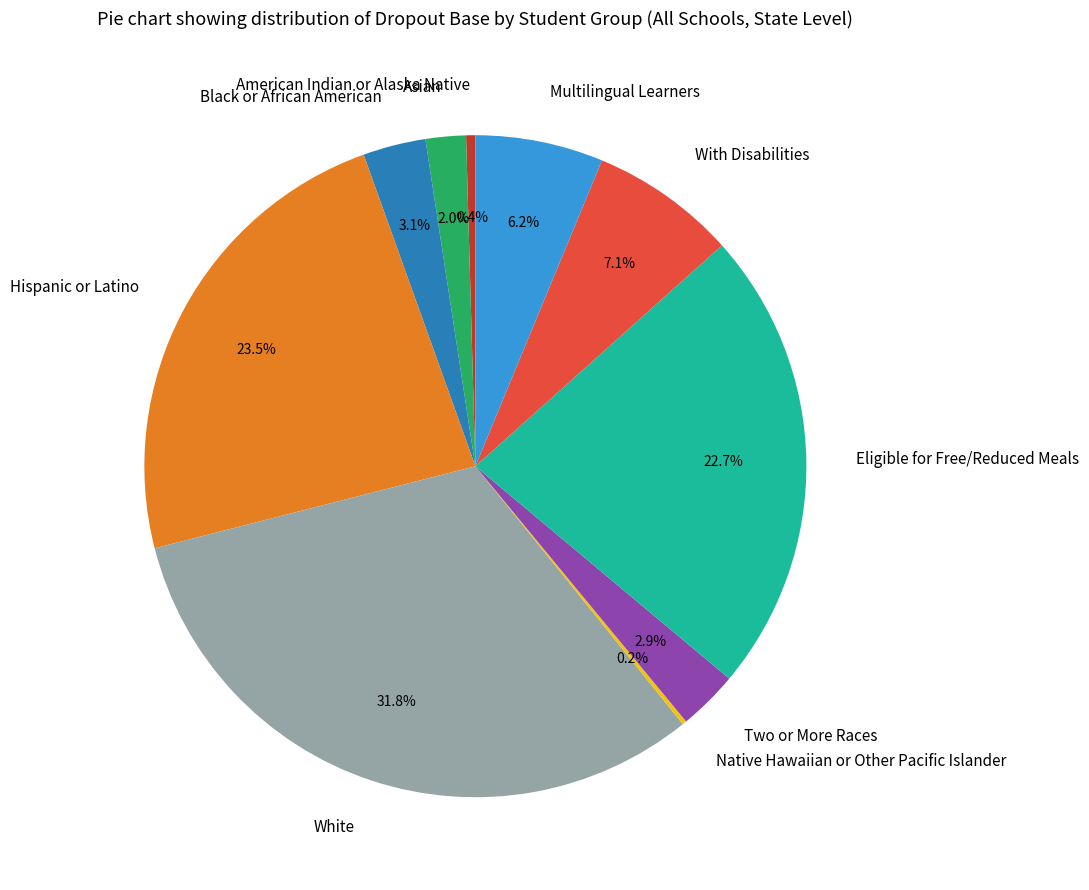

Is it true that American Indian or Alaska Native is 0% of the pie?

True